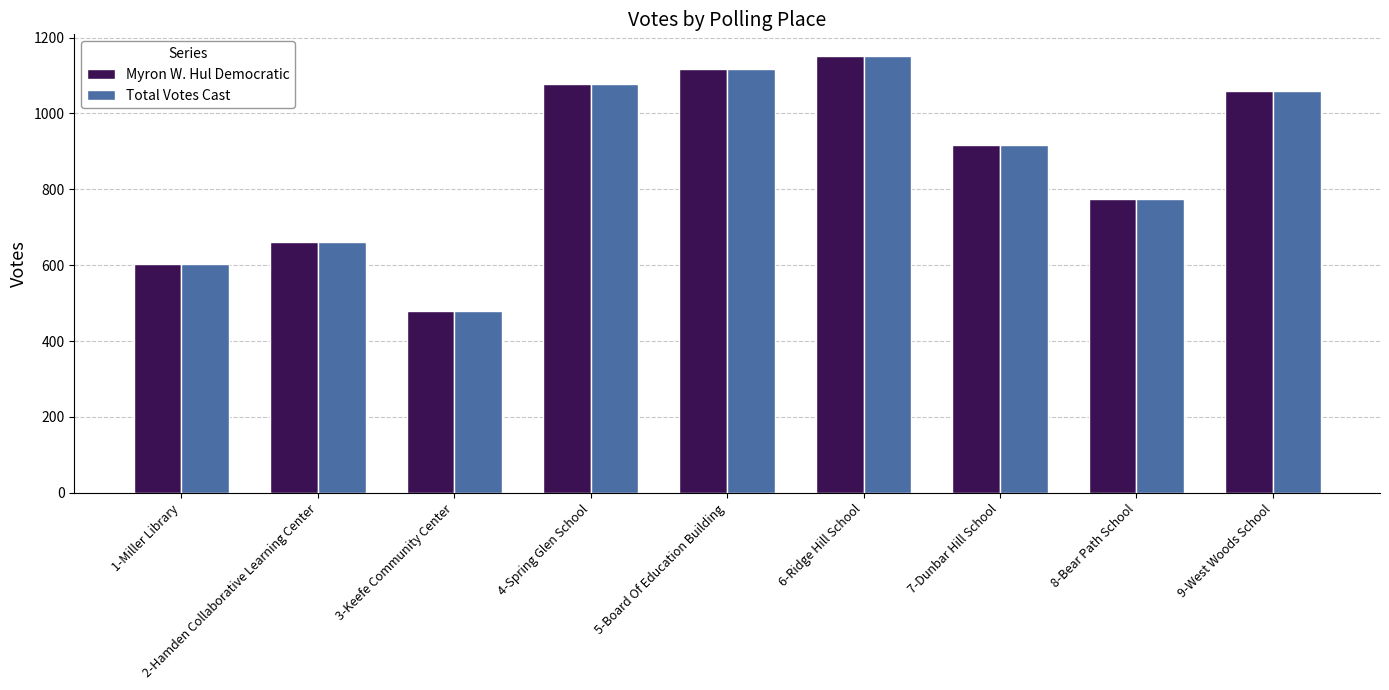

What is the label of the 3rd bar from the right?

7-Dunbar Hill School